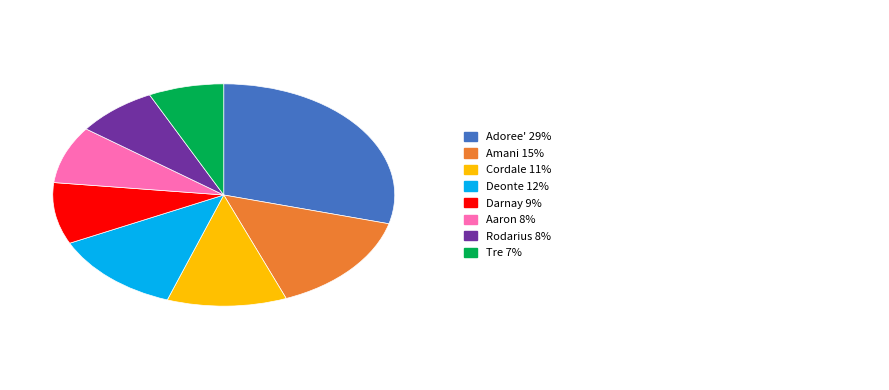

Is there any slice that represents more than half of the pie?

No